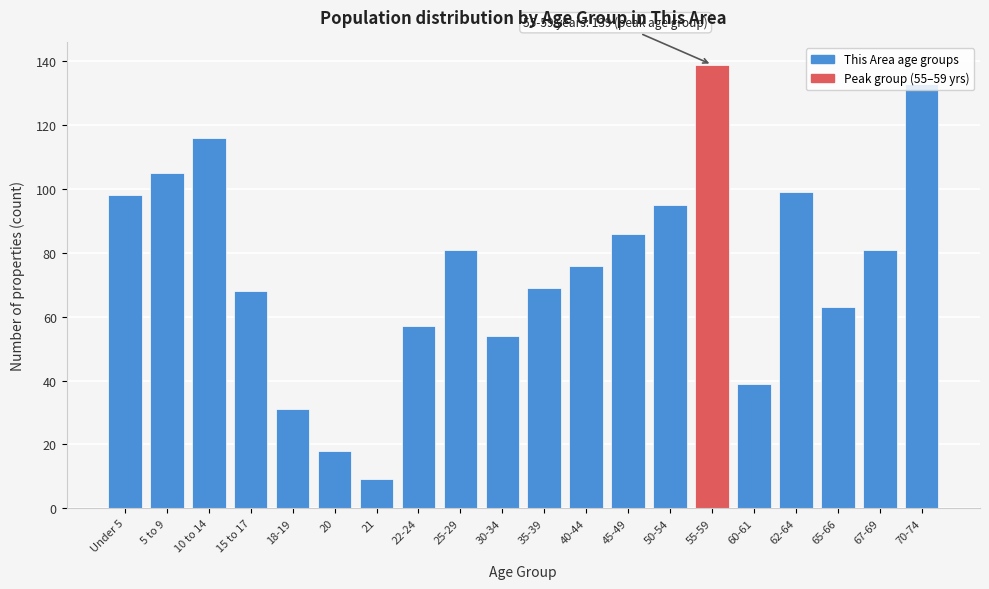

The chart shows a value of 81 at 25-29. True or false?

True